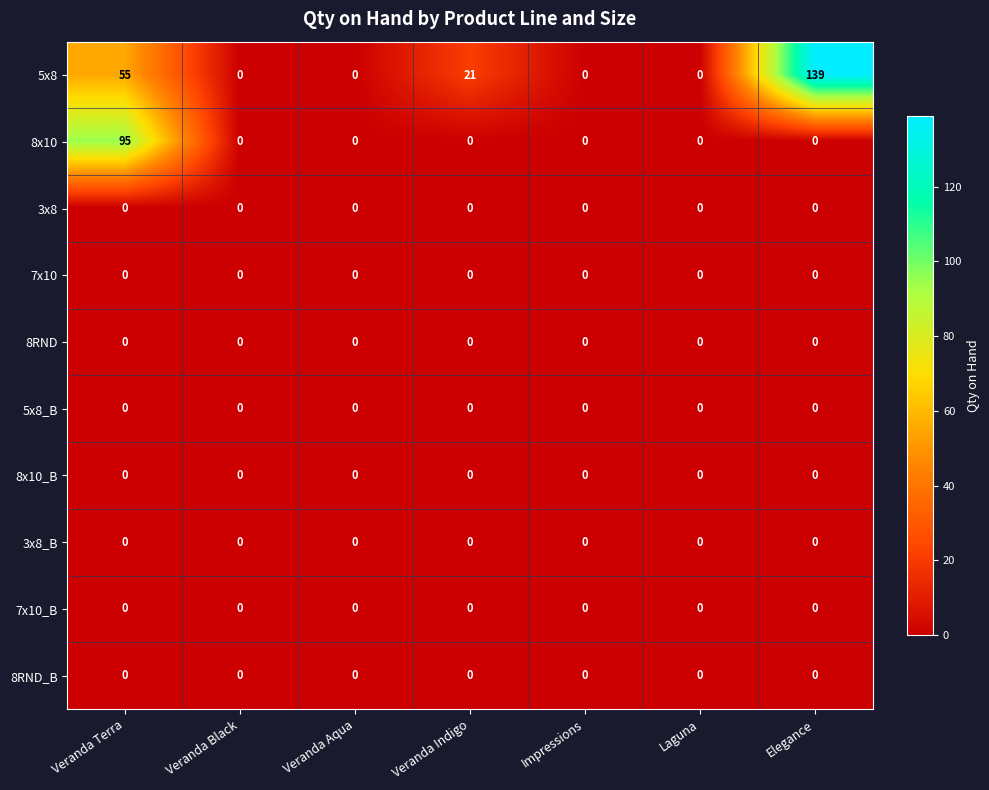

What is the total value across all series at Elegance?

139